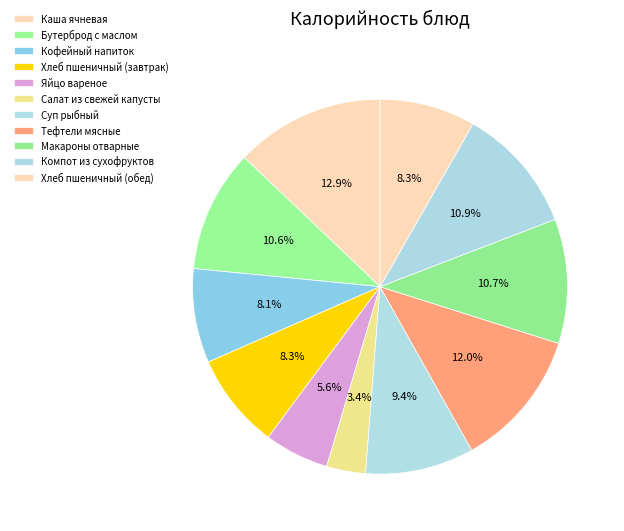

To the nearest percent, what portion does Каша ячневая represent?

13%